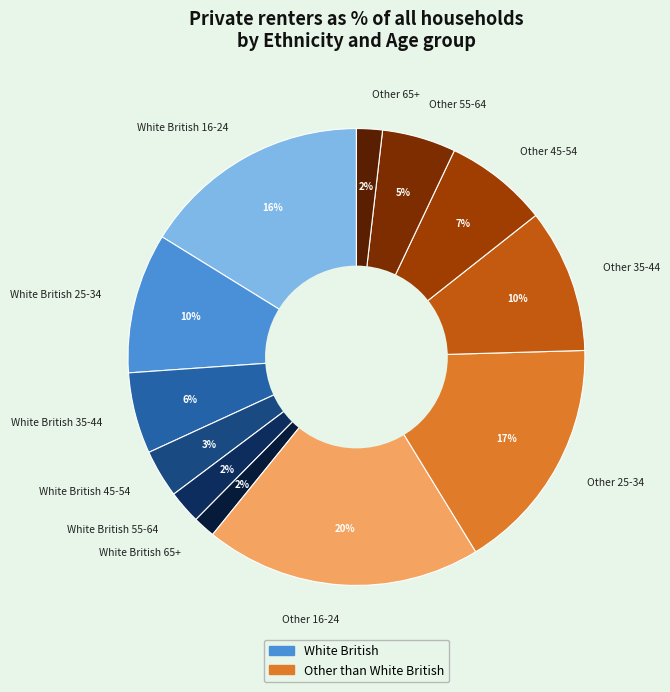

Does Other 16-24 represent more than half of the total?

No